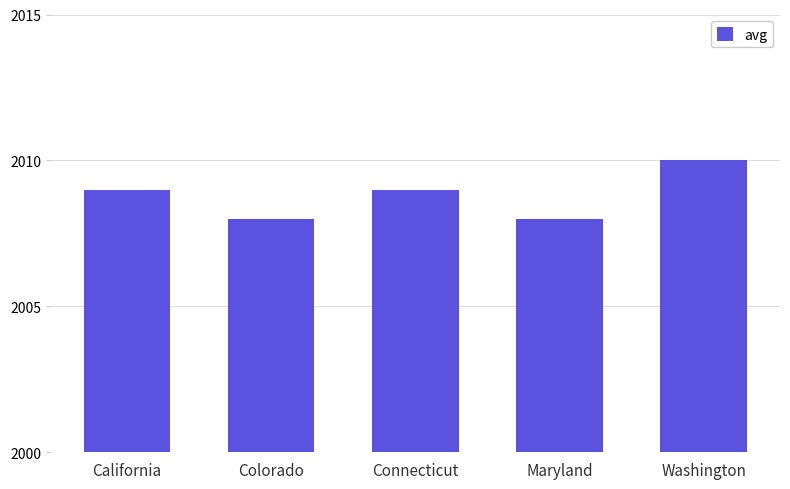

Which category has the highest value across all series?

Washington